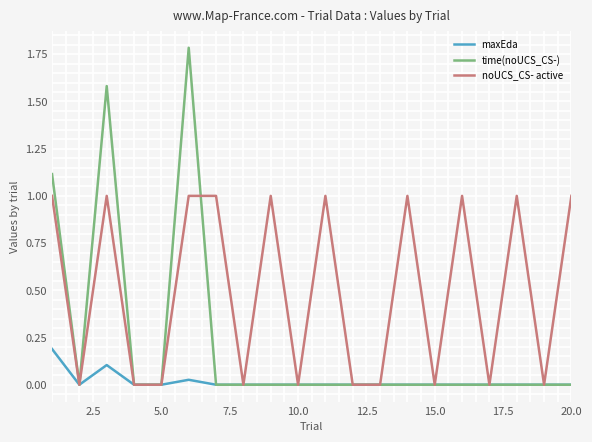

What is the difference between the second highest and second lowest values in the time(noUCS_CS-) series?

1.6